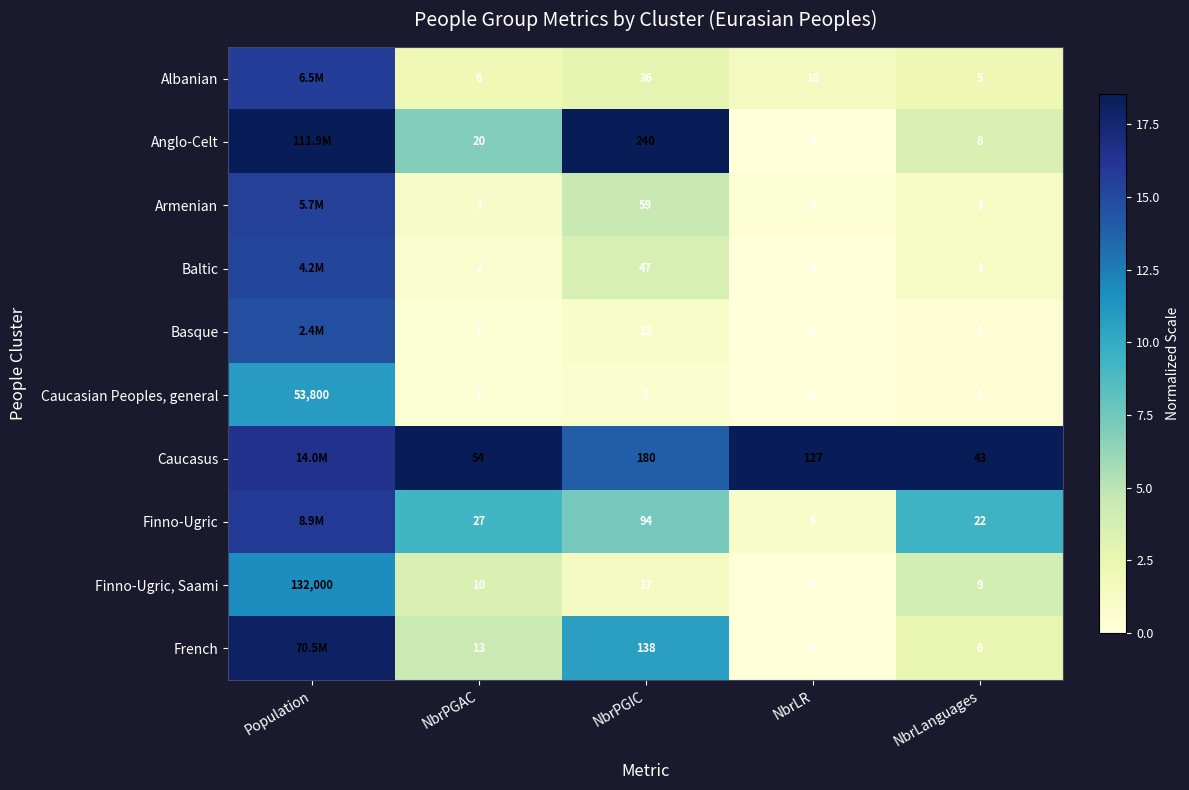

Where does the Finno-Ugric, Saami series first go above 10?

Population